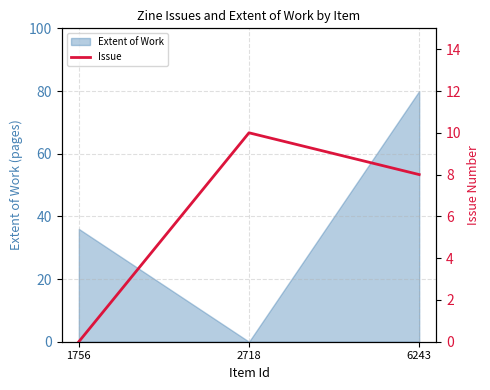

At which category does the chart reach its minimum across all series?

1756